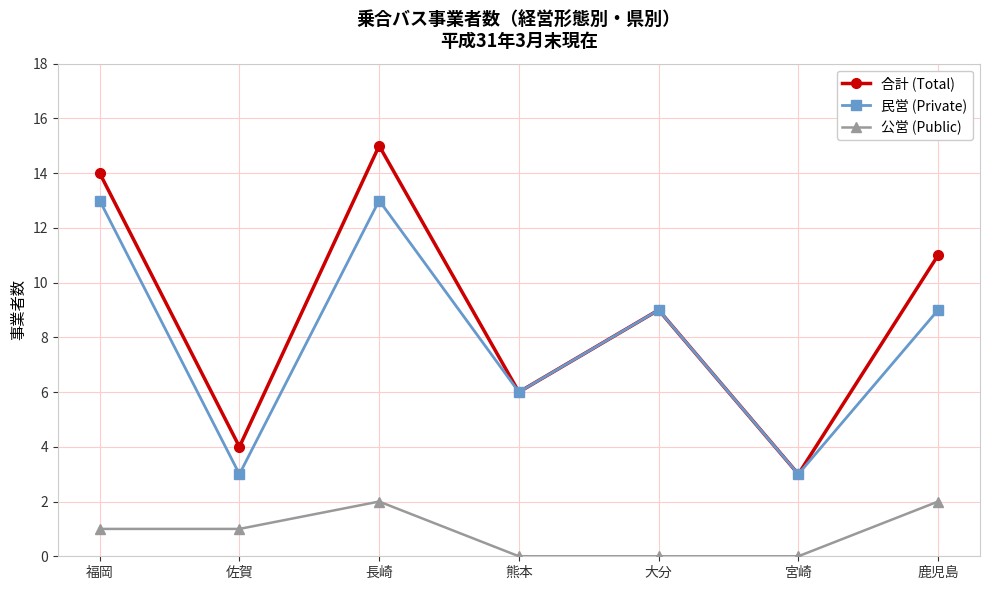

Count the 民営 (Private) values in the range 3 to 13.

7